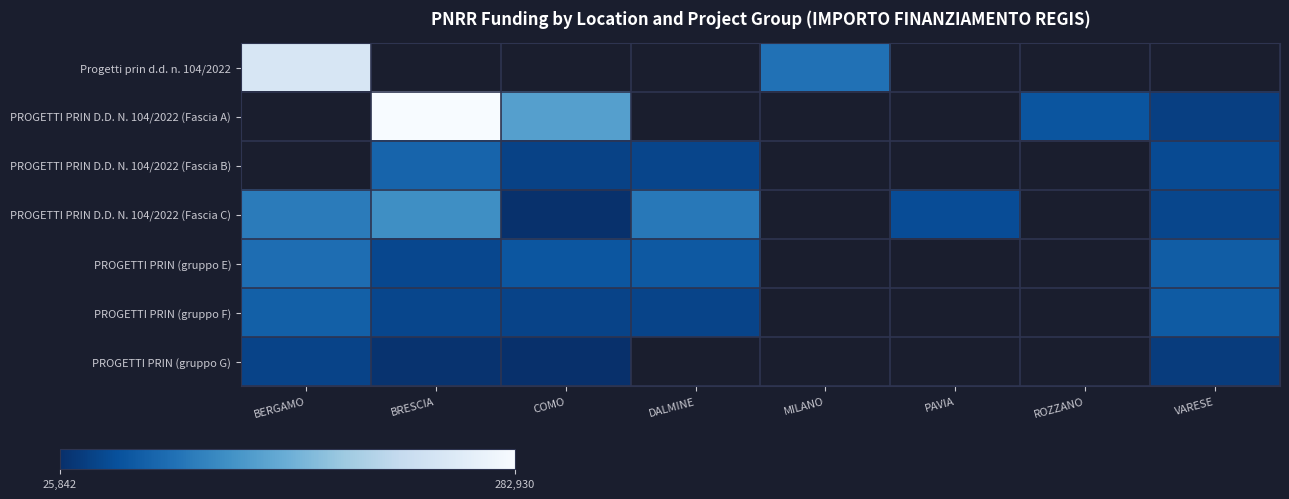

What is the greatest value displayed?

282930.7